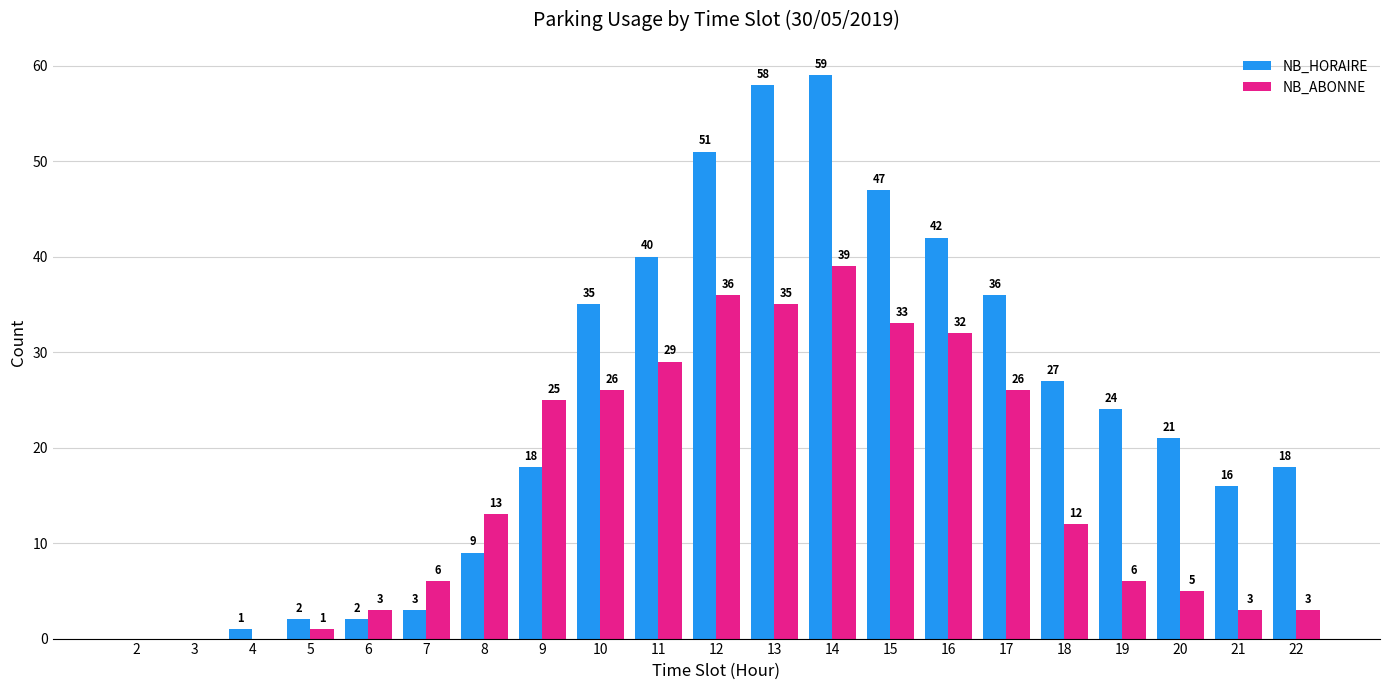

How many groups of bars are there?

21